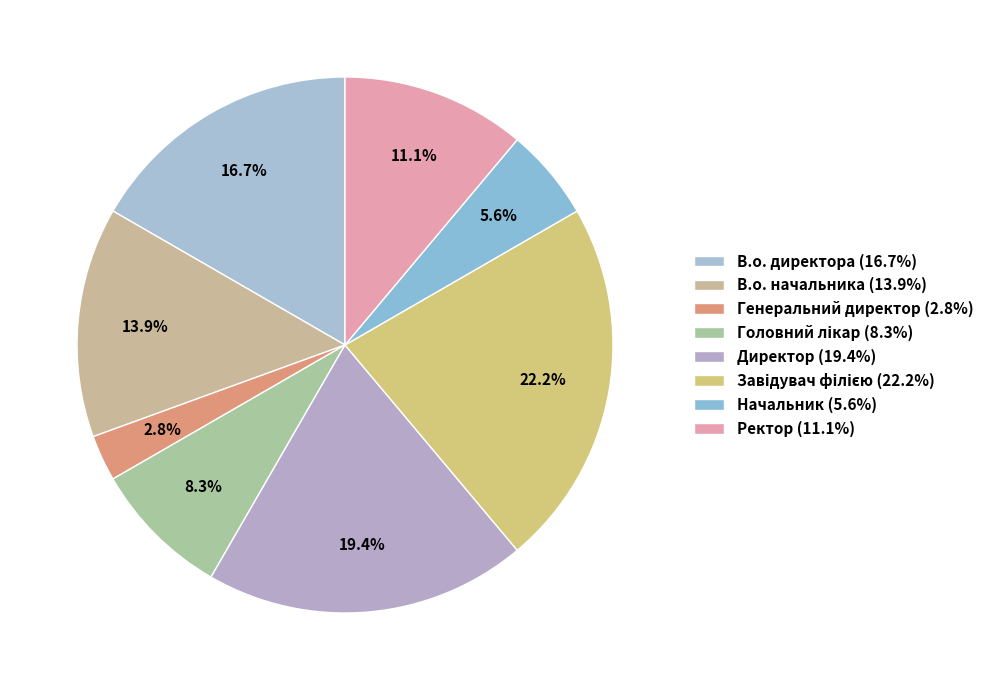

How many slices are in this pie chart?

8